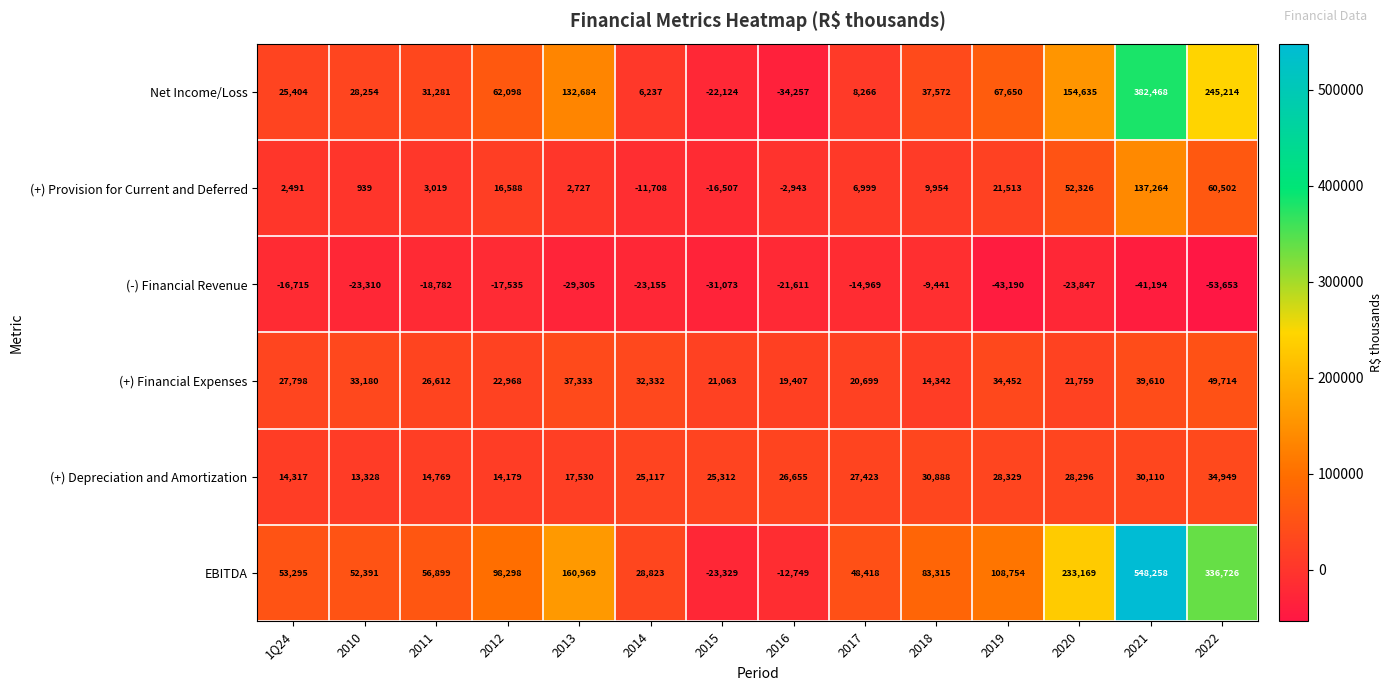

At which category does the chart reach its peak across all series?

2021